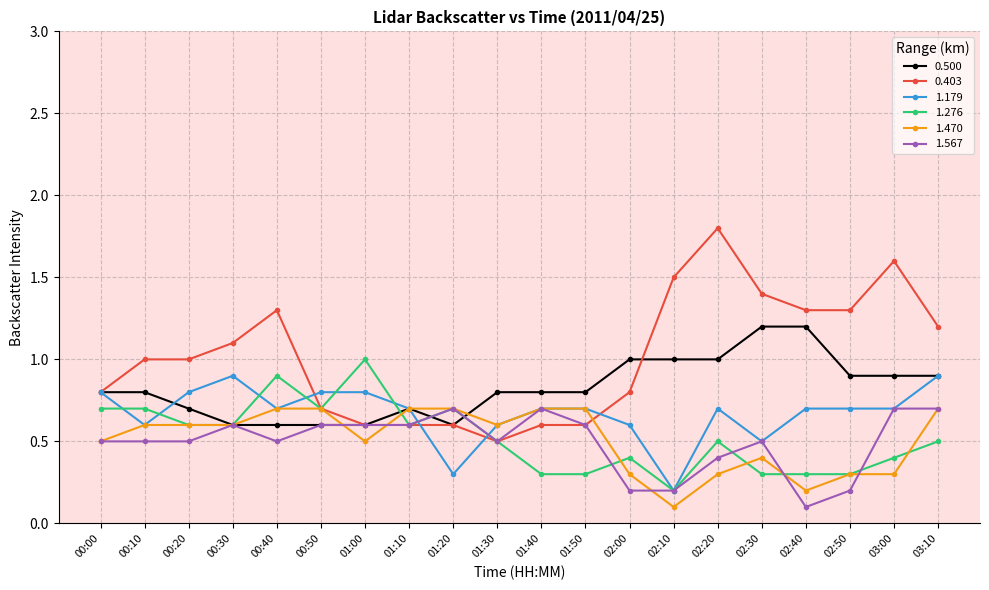

What are all the series names shown in the legend?

0.500, 0.403, 1.179, 1.276, 1.470, 1.567